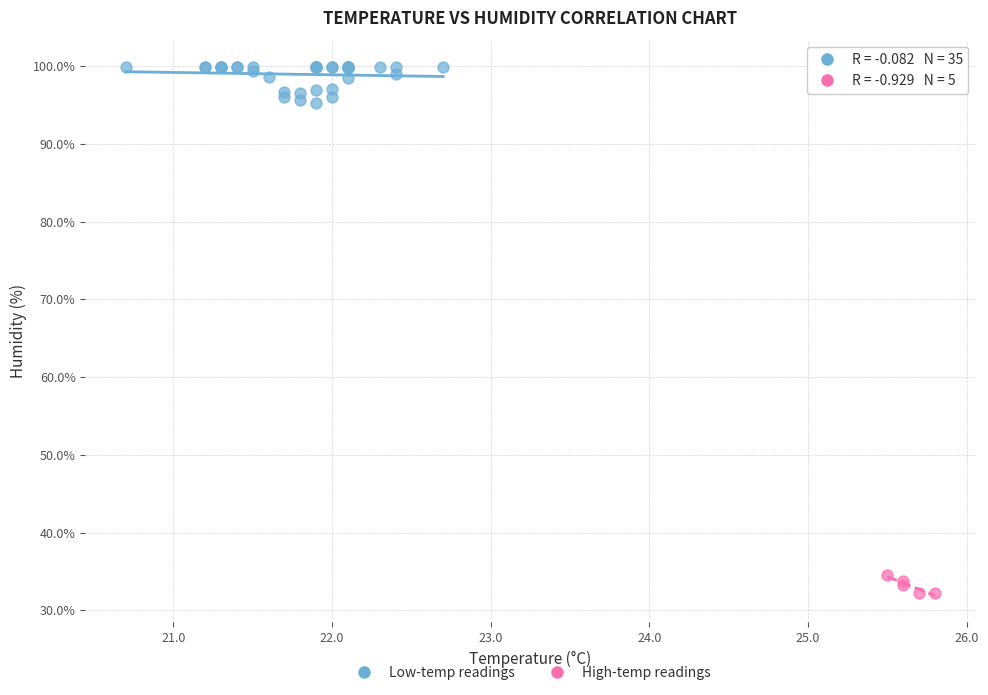

Which series has the largest Y range (max minus min)?

Low-temp readings